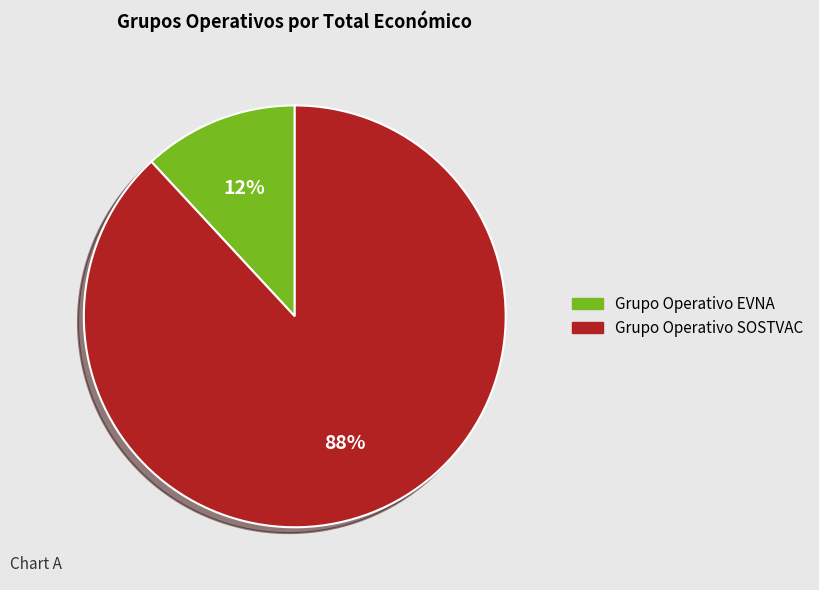

Which category accounts for the majority?

Grupo Operativo SOSTVAC